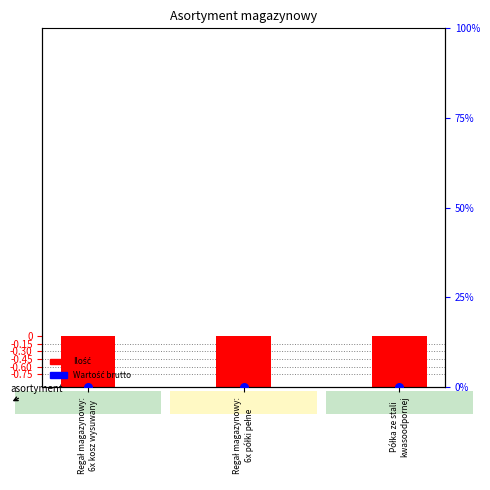

Which series has the largest Y range (max minus min)?

Ilość (negated)